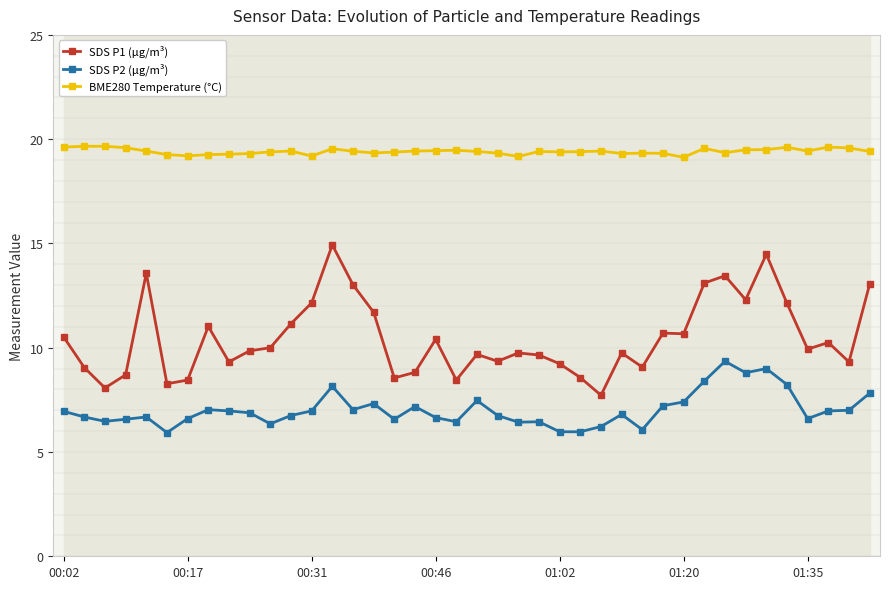

True or false: SDS P2 (µg/m³) and SDS P1 (µg/m³) cross at least once.

False